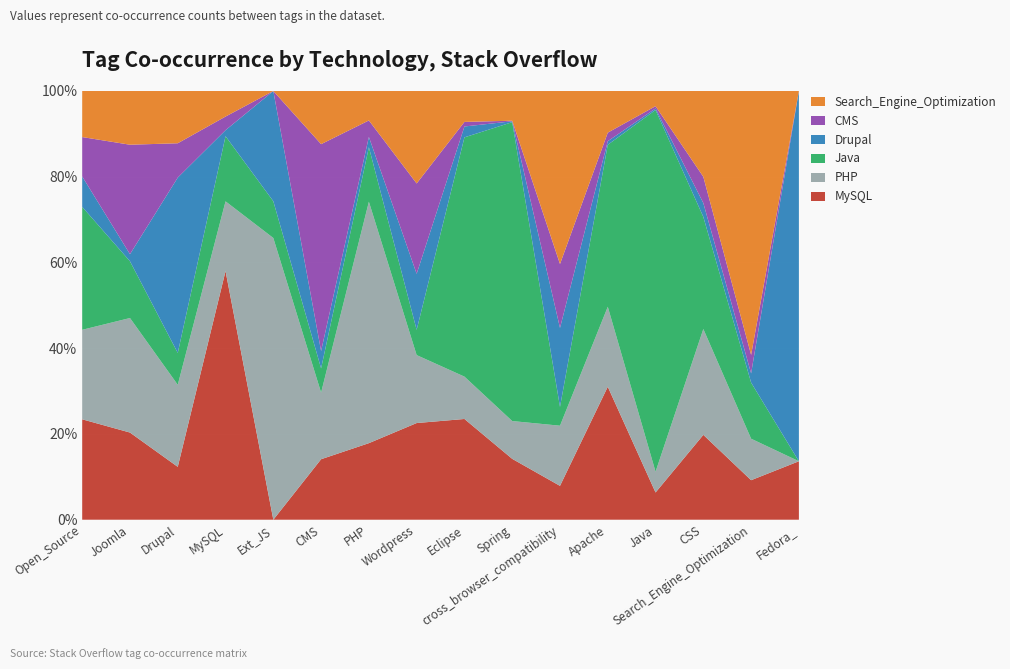

Reading left to right, transcribe all the data shown in this chart.

MySQL: Open_Source=423	Joomla=86	Drupal=174	MySQL=7200	Ext_JS=0	CMS=395	PHP=2020	Wordpress=138	Eclipse=176	Spring=211	cross_browser_compatibility=9	Apache=482	Java=1886	CSS=711	Search_Engine_Optimization=740	Fedora_=3
PHP: Open_Source=377	Joomla=113	Drupal=270	MySQL=2020	Ext_JS=23	CMS=435	PHP=6370	Wordpress=97	Eclipse=74	Spring=131	cross_browser_compatibility=16	Apache=290	Java=1439	CSS=887	Search_Engine_Optimization=777	Fedora_=0
Java: Open_Source=518	Joomla=56	Drupal=105	MySQL=1886	Ext_JS=3	CMS=158	PHP=1439	Wordpress=36	Eclipse=418	Spring=1036	cross_browser_compatibility=5	Apache=587	Java=25056	CSS=939	Search_Engine_Optimization=1051	Fedora_=0
Drupal: Open_Source=128	Joomla=7	Drupal=577	MySQL=174	Ext_JS=9	CMS=113	PHP=270	Wordpress=80	Eclipse=19	Spring=3	cross_browser_compatibility=21	Apache=13	Java=105	CSS=116	Search_Engine_Optimization=172	Fedora_=19
CMS: Open_Source=166	Joomla=108	Drupal=113	MySQL=395	Ext_JS=0	CMS=1351	PHP=435	Wordpress=129	Eclipse=8	Spring=2	cross_browser_compatibility=17	Apache=31	Java=158	CSS=220	Search_Engine_Optimization=347	Fedora_=0
Search_Engine_Optimization: Open_Source=194	Joomla=53	Drupal=172	MySQL=740	Ext_JS=0	CMS=347	PHP=777	Wordpress=132	Eclipse=54	Spring=103	cross_browser_compatibility=46	Apache=151	Java=1051	CSS=719	Search_Engine_Optimization=4942	Fedora_=0